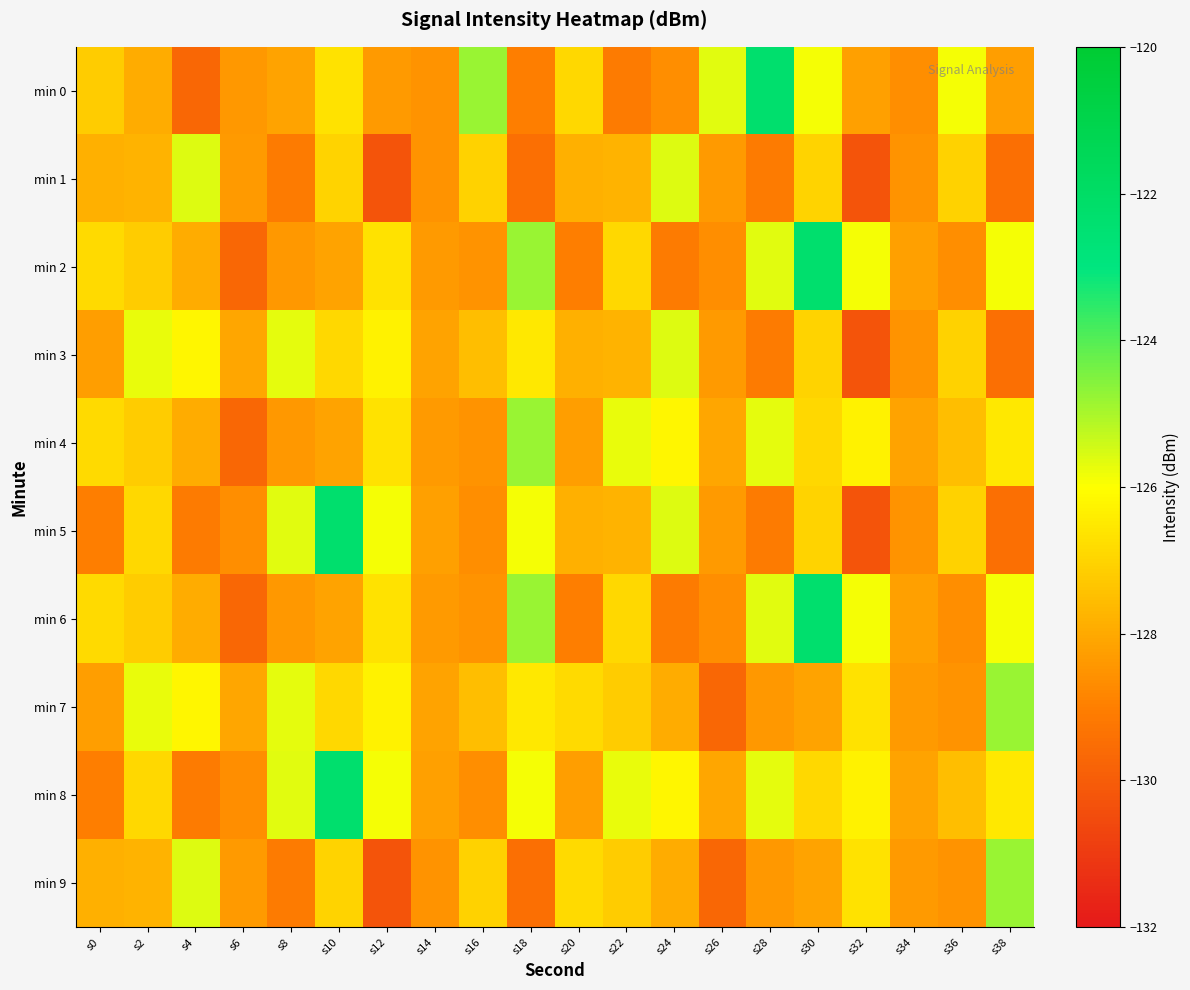

Which series changed the most between s0 and s4?

min 0